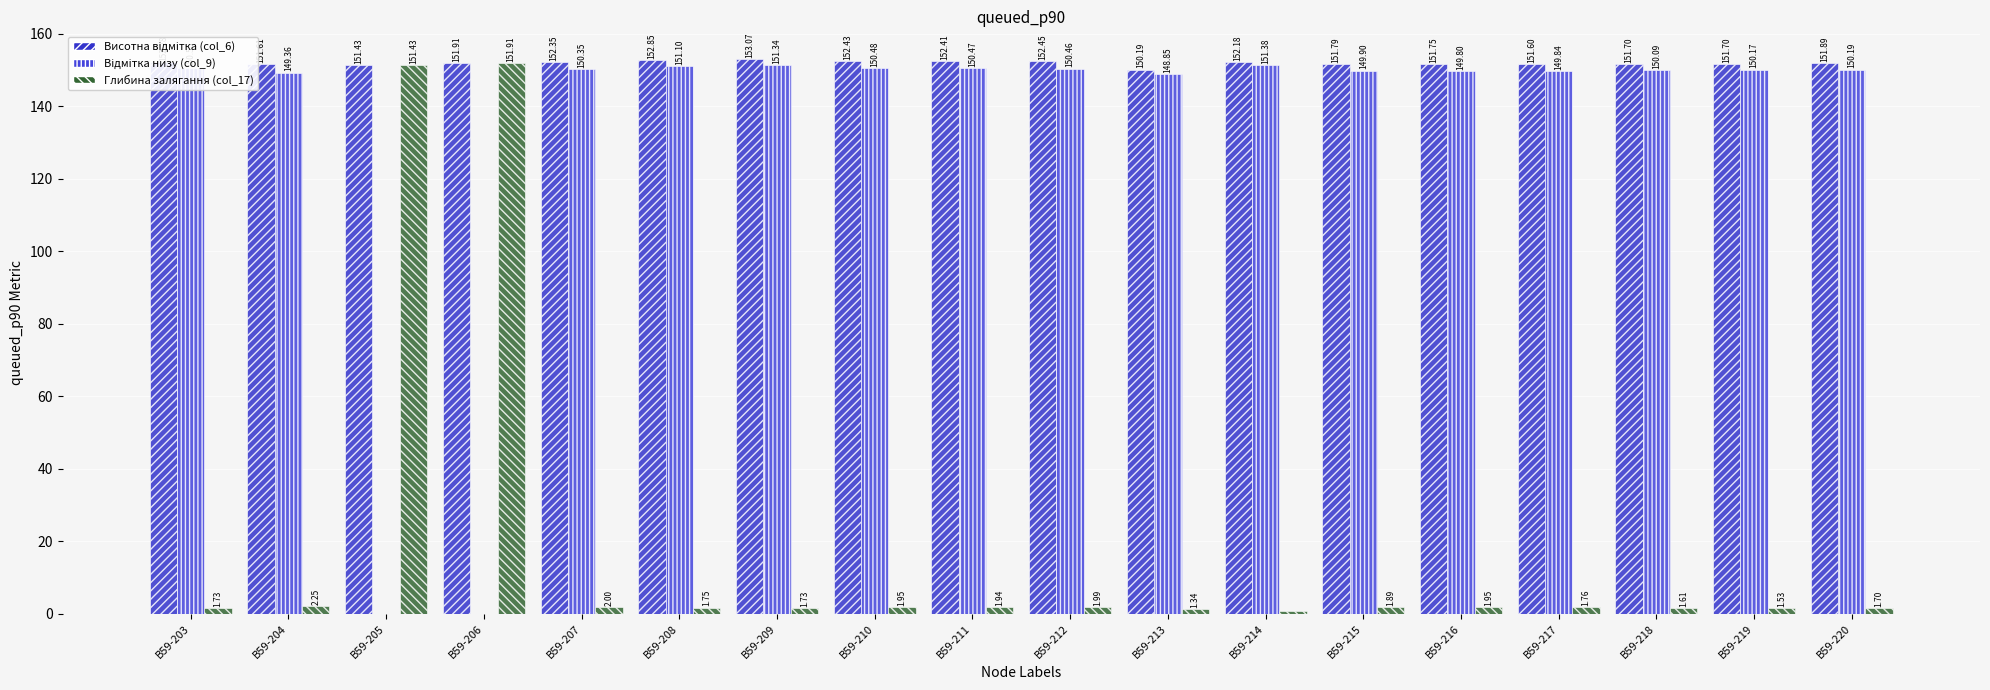

Which has a higher value, В59-215 or В59-203?

В59-203